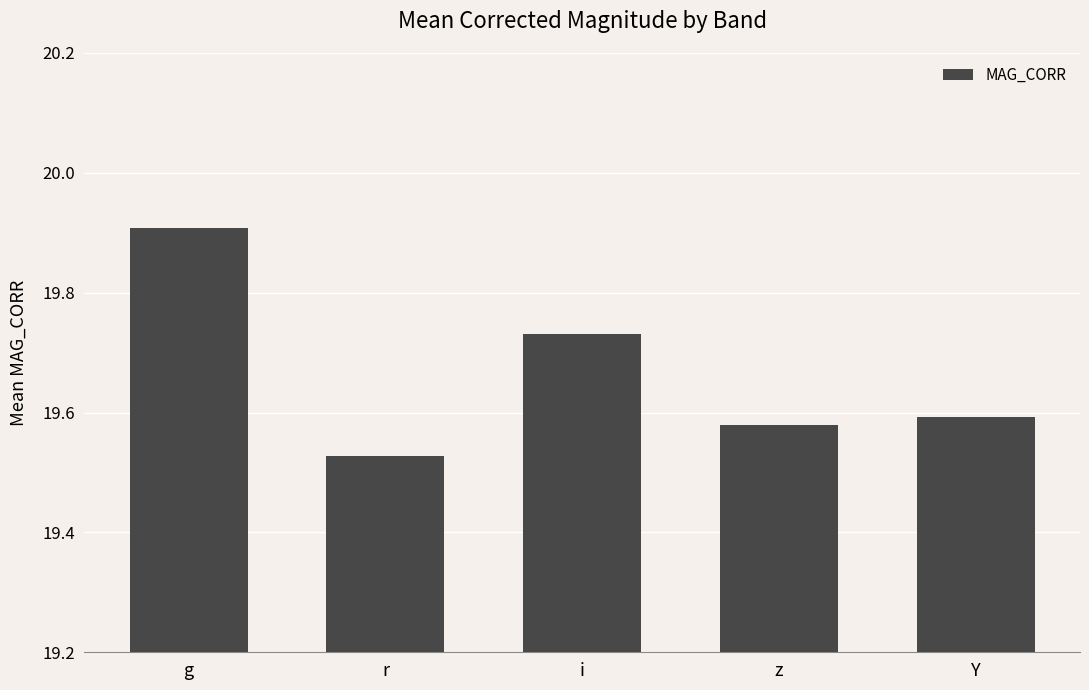

What is the label of the 1st bar from the left?

g